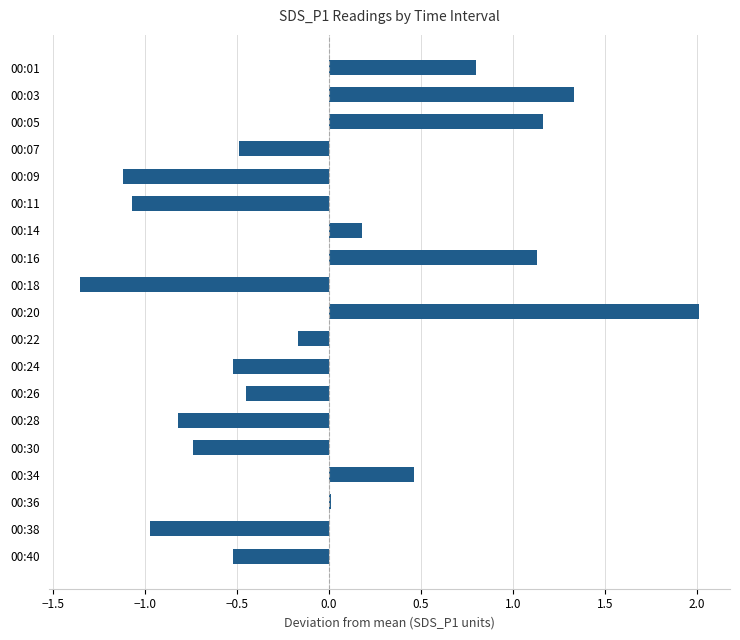

What is the greatest value displayed?

2.0